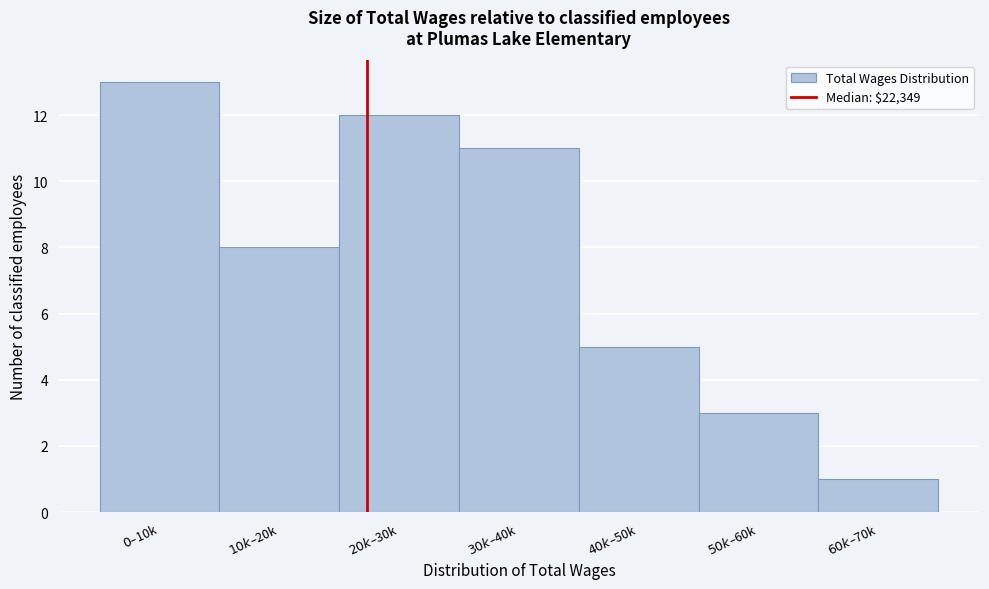

Reading left to right, what are all the values shown in this chart?

13	8	12	11	5	3	1